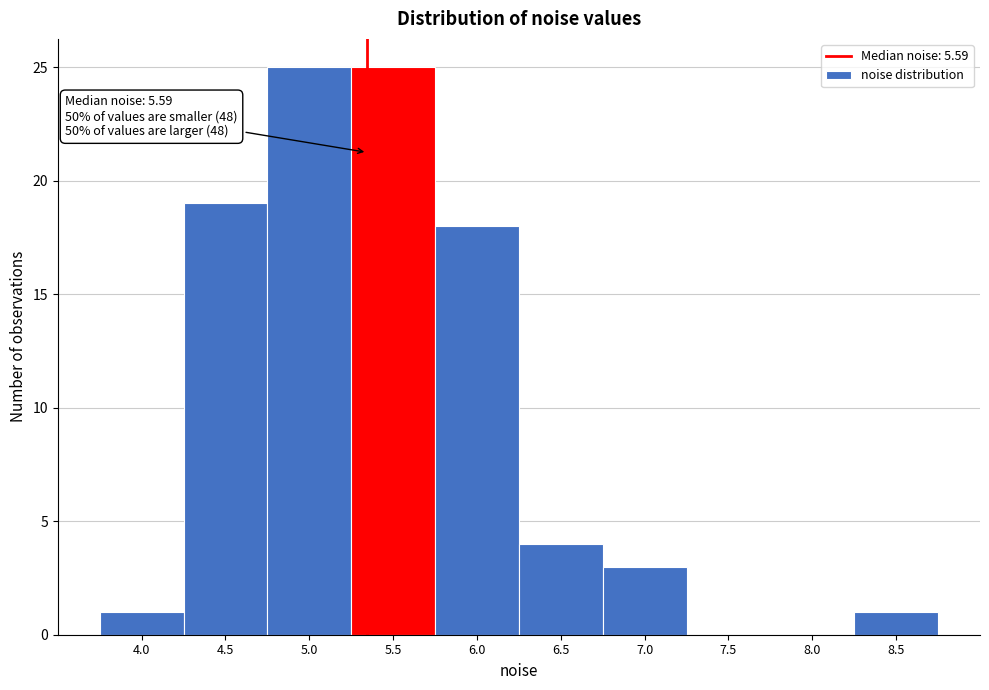

Is it true that the value at 4.0 is 2?

False